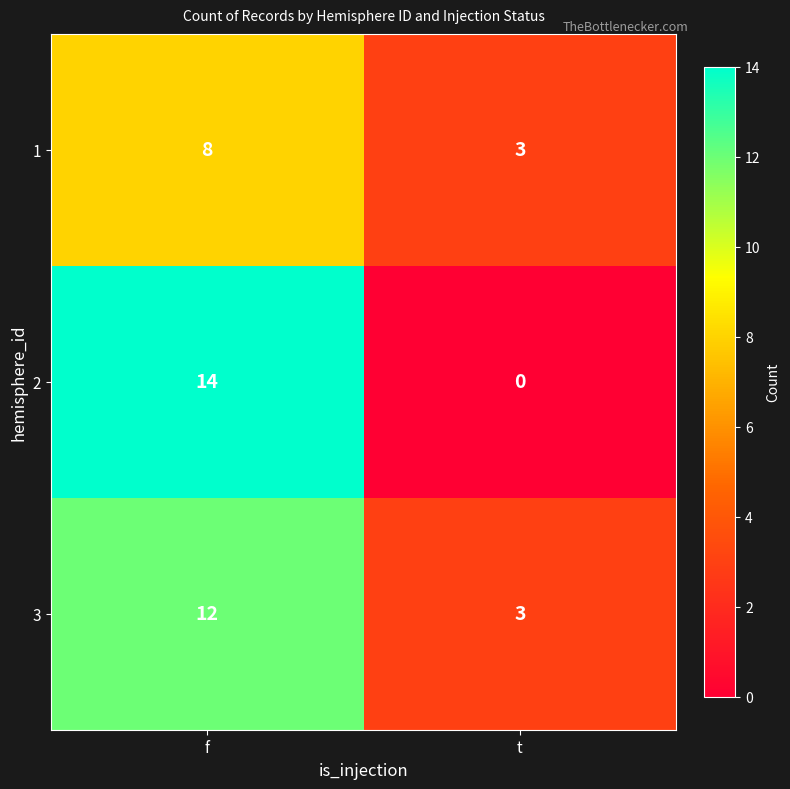

The value of 1 at f is 2. True or false?

False